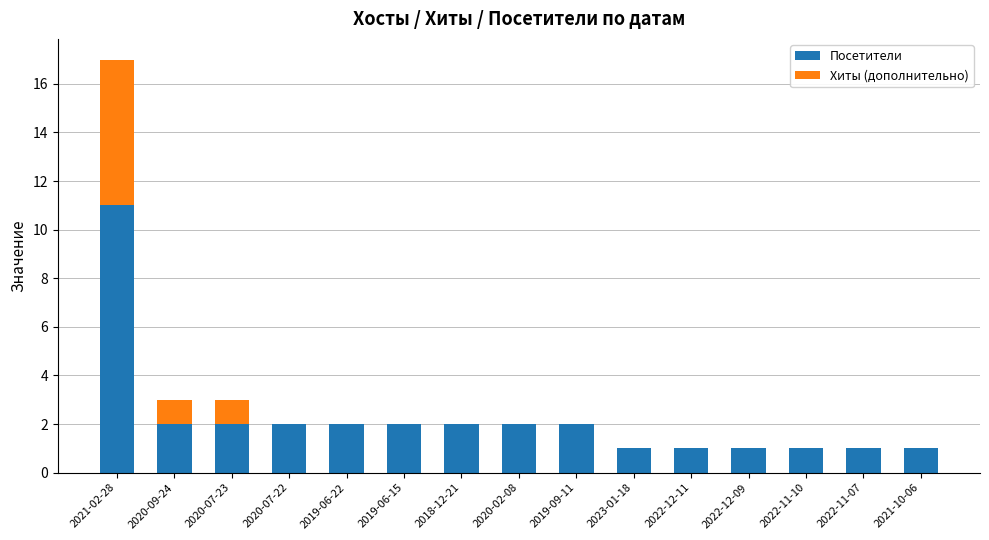

At which category is the sum across all series the highest?

2021-02-28